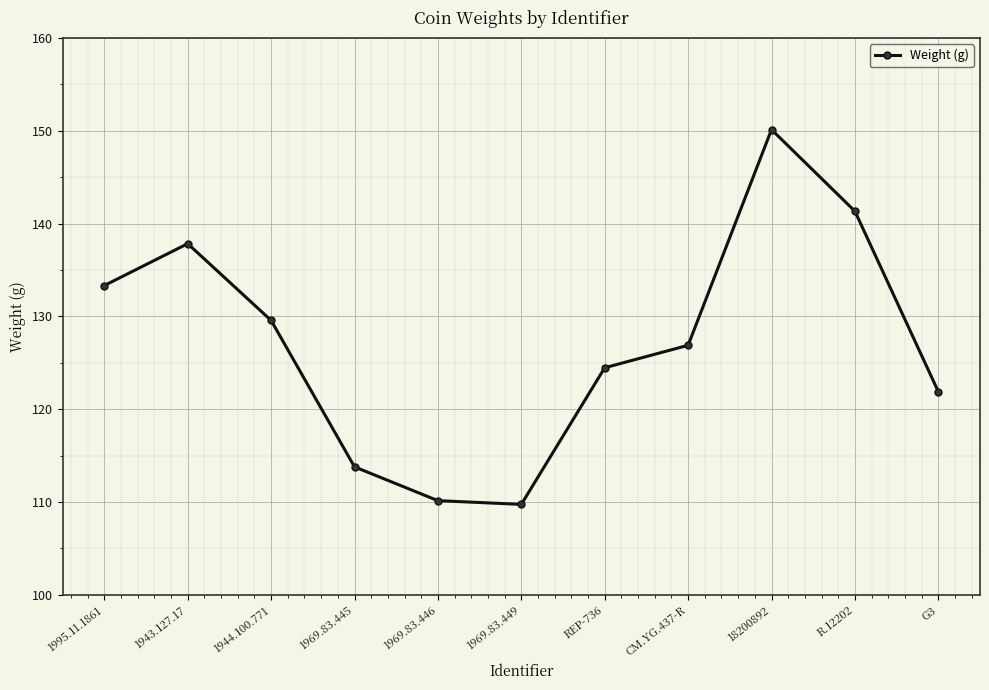

Where does the data first go above 126?

1995.11.1861